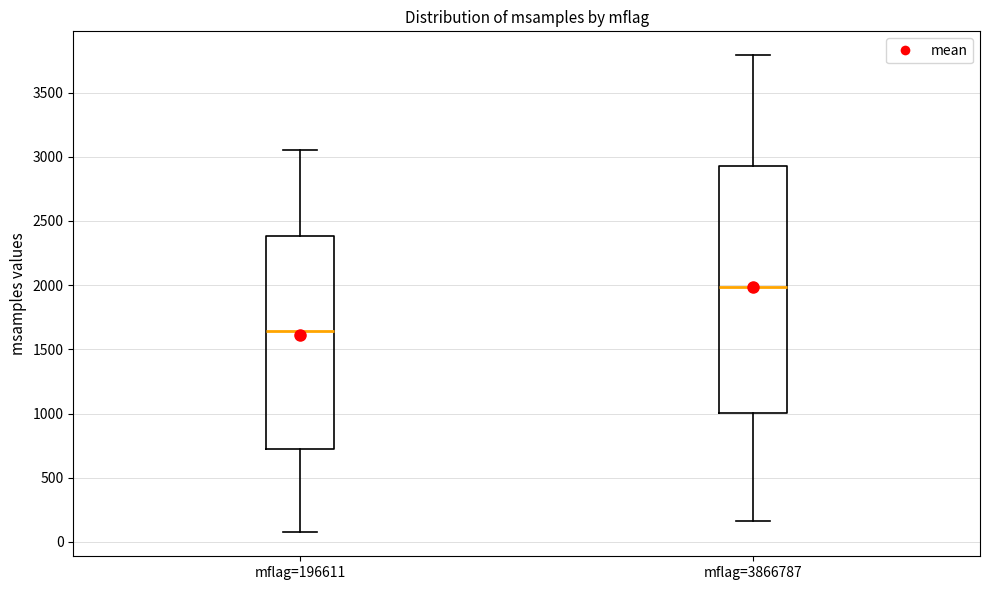

Which box's median line is the highest?

mflag=3866787